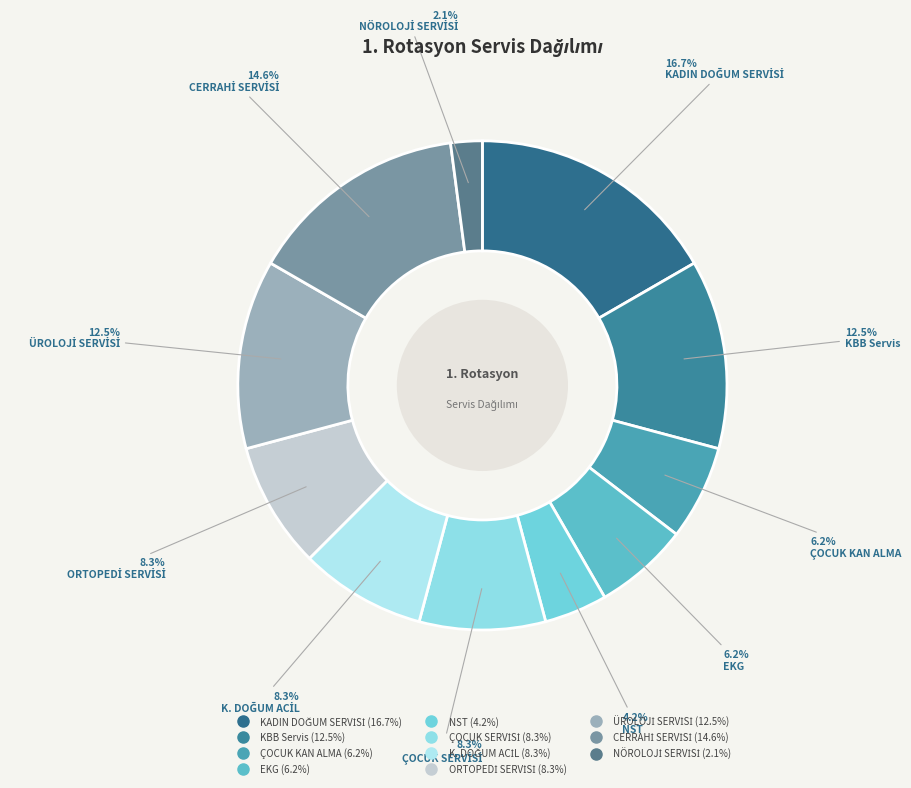

To the nearest percent, what is the average slice percentage?

9%